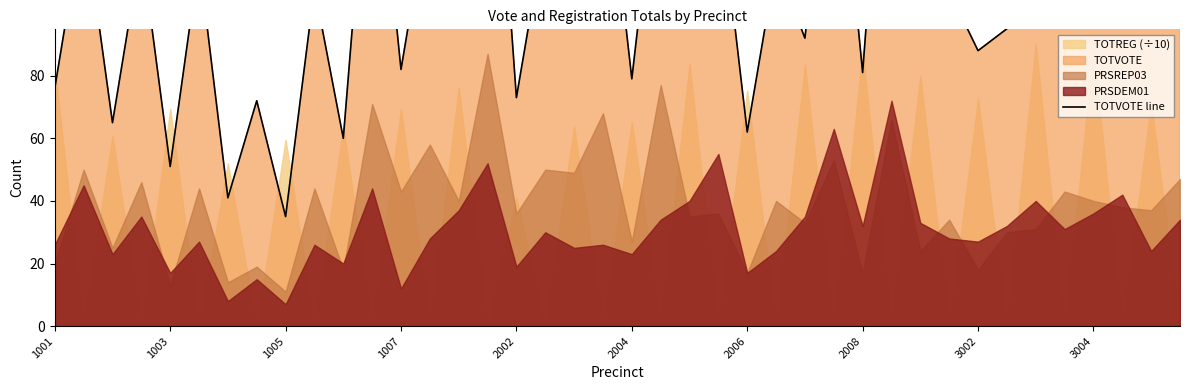

How many points are lower than both their immediate neighbors (excluding endpoints)?

16